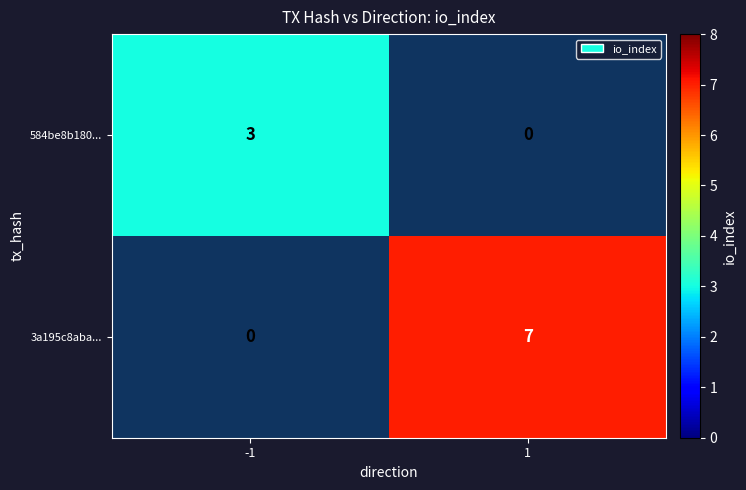

The value of 3a195c8aba... at 1 is 2. True or false?

False